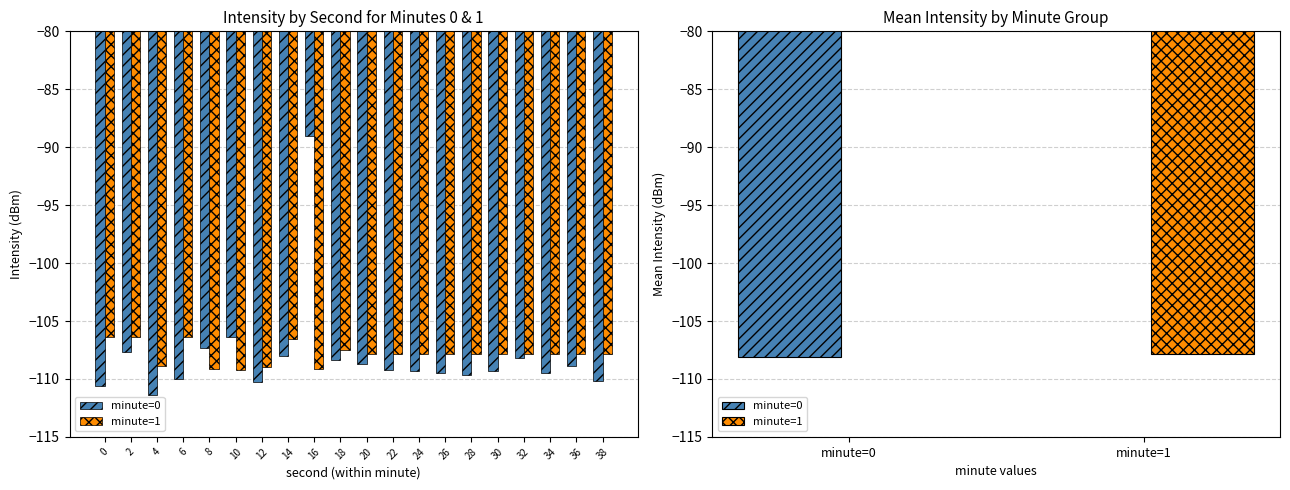

What is the minimum value shown in the chart?

-111.4